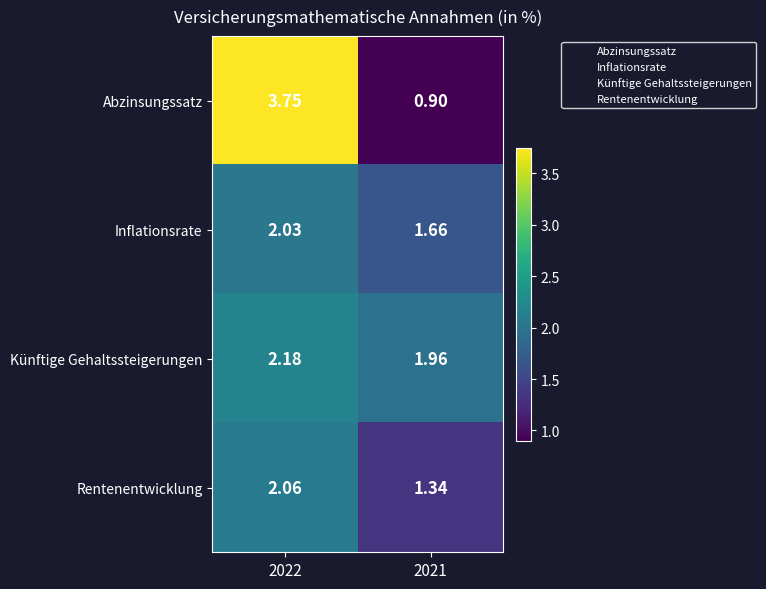

Which series has the largest range (max minus min)?

Abzinsungssatz